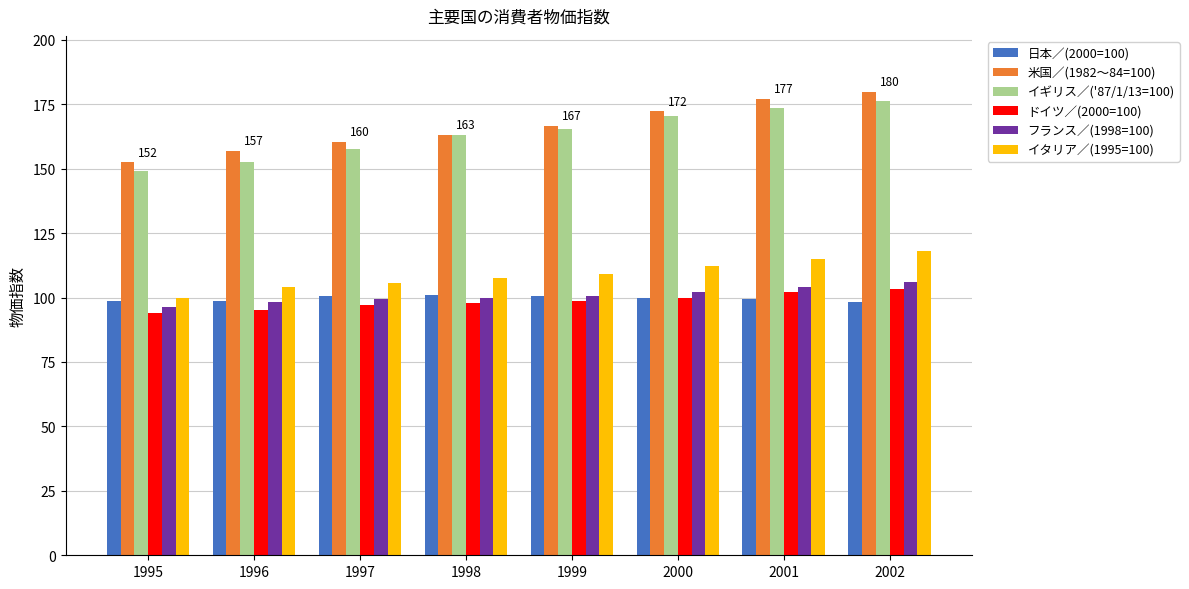

How many groups of bars are there?

8